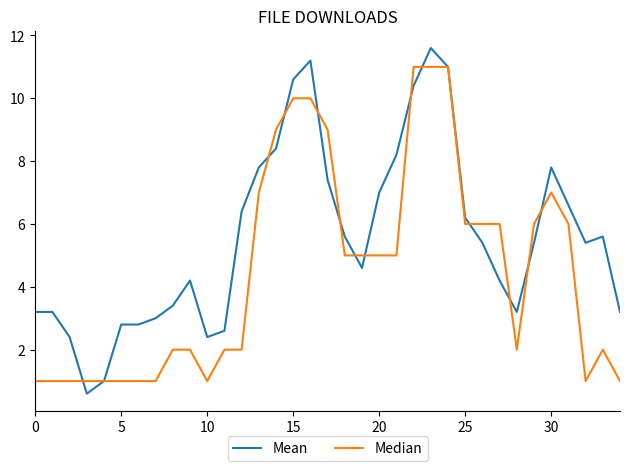

What is the minimum value shown in the chart?

0.6